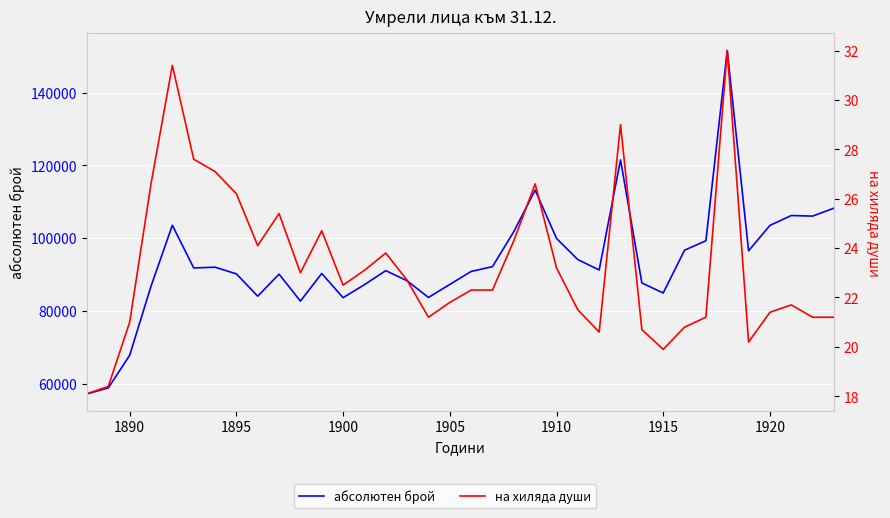

What is the difference between the second highest and minimum values in the абсолютен брой series?

64222.0